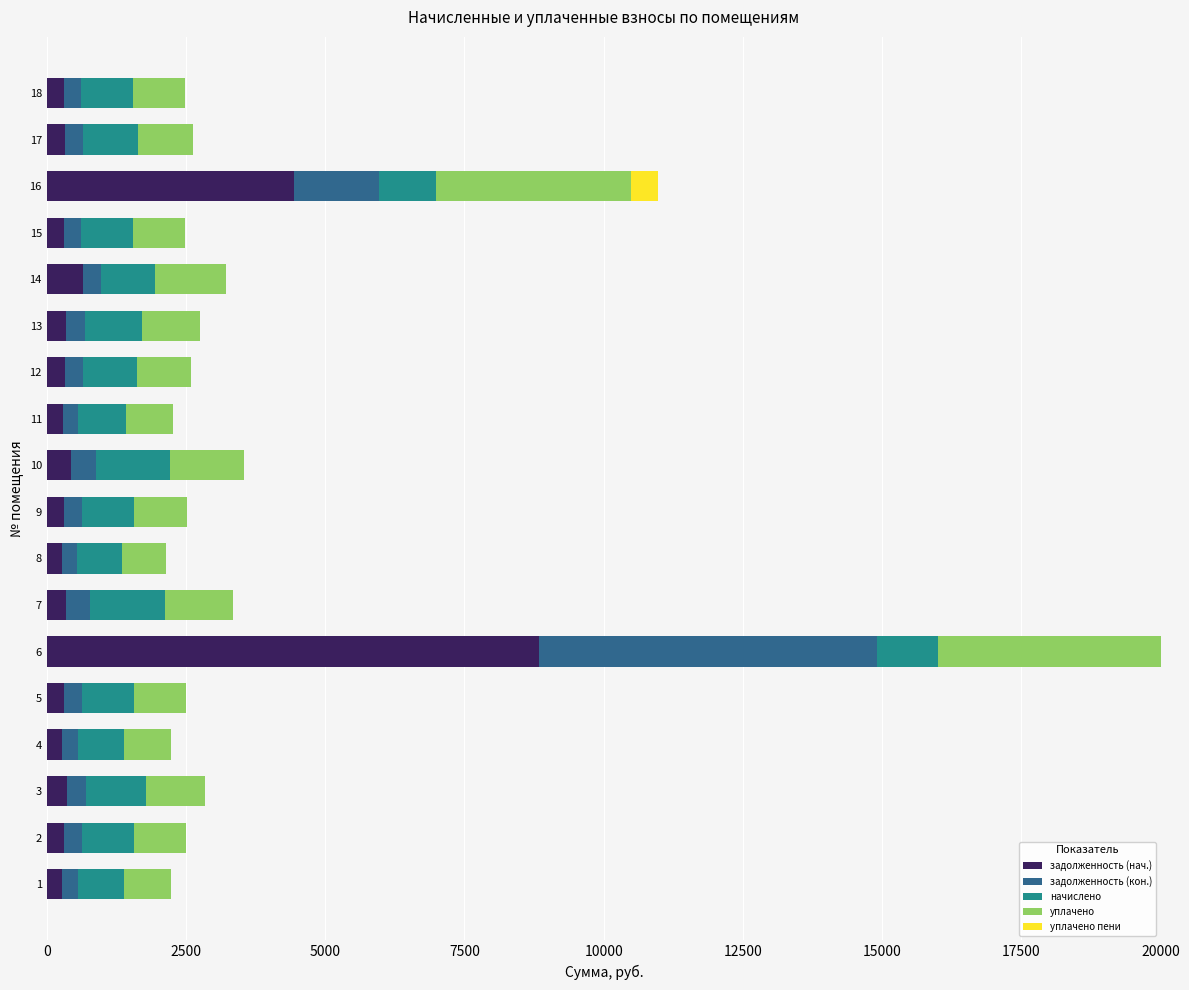

How many distinct data groups are displayed?

5